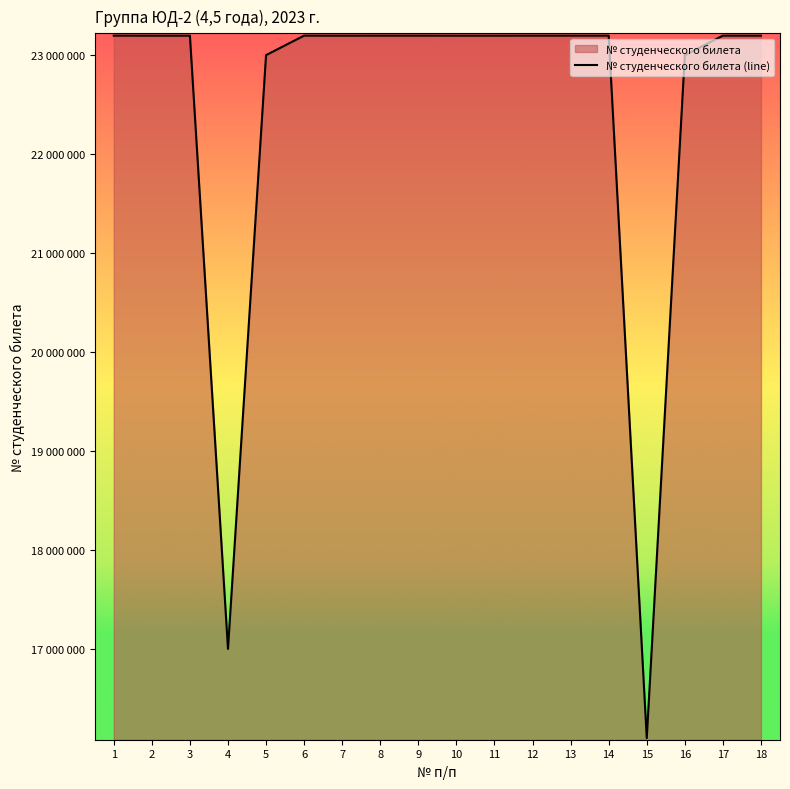

Which category has the highest value across all series?

17